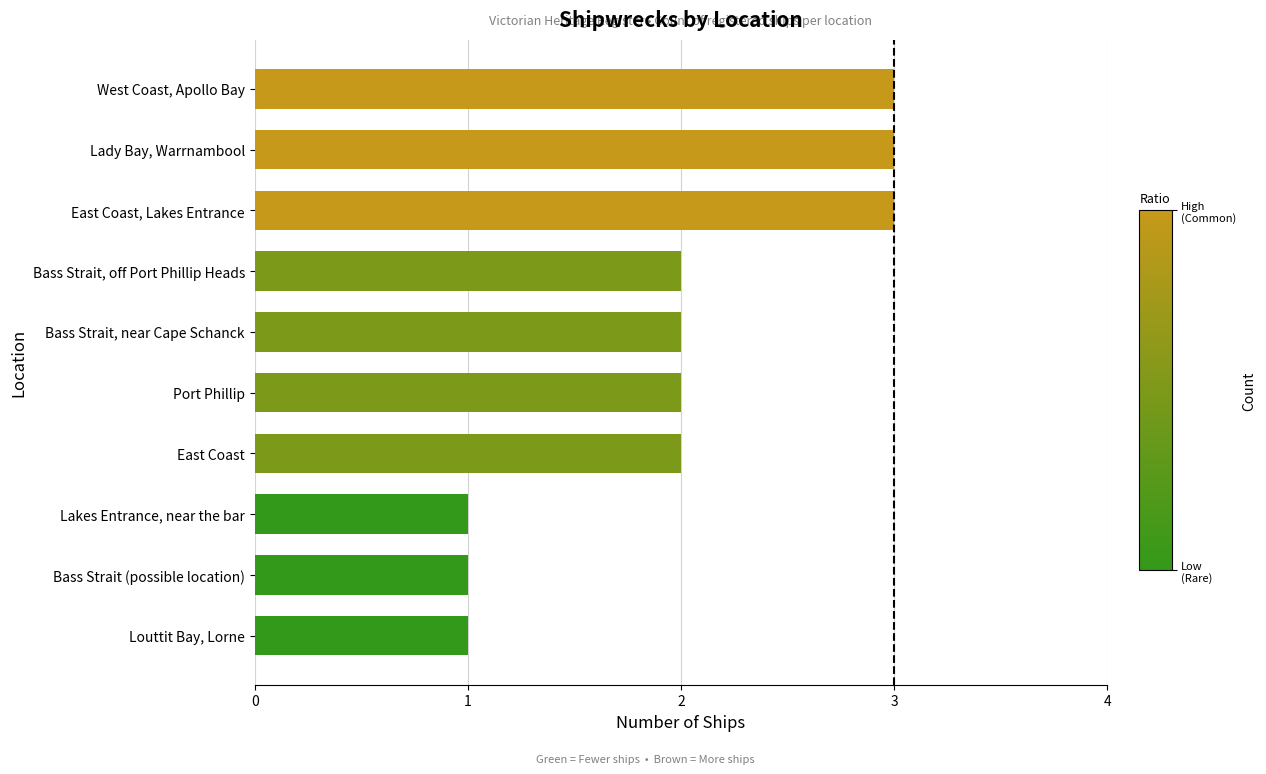

Between Lakes Entrance, near the bar and Lady Bay, Warrnambool, which is larger?

Lady Bay, Warrnambool